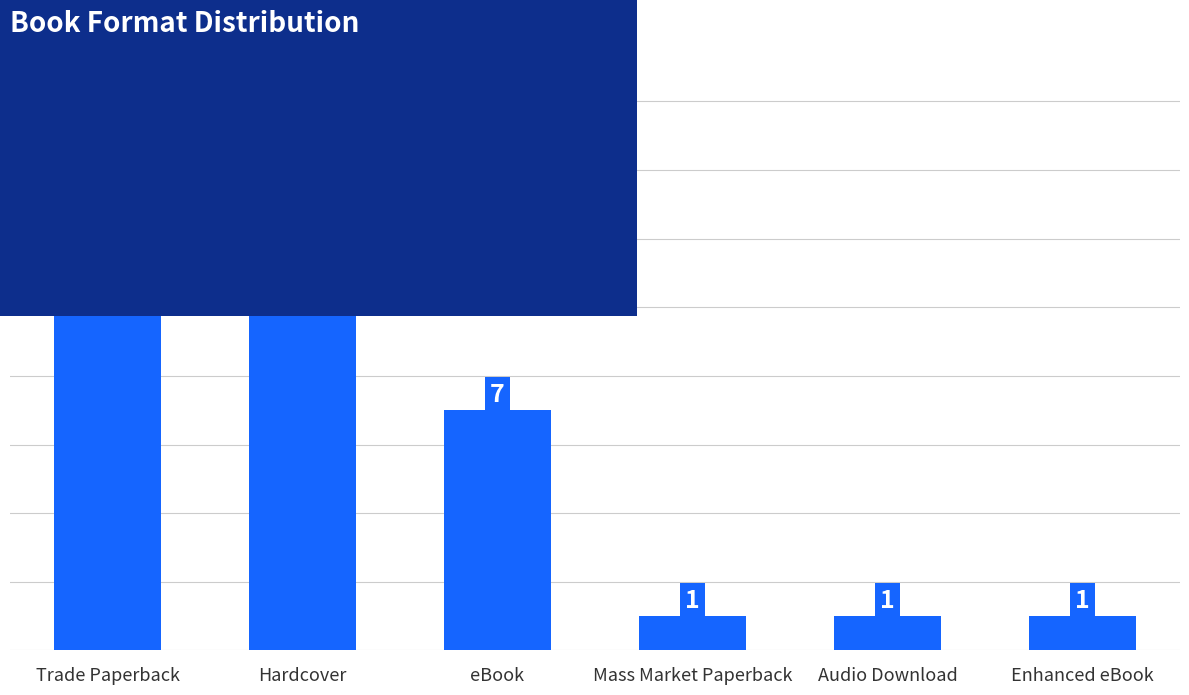

At which category does the chart reach its peak across all series?

Trade Paperback